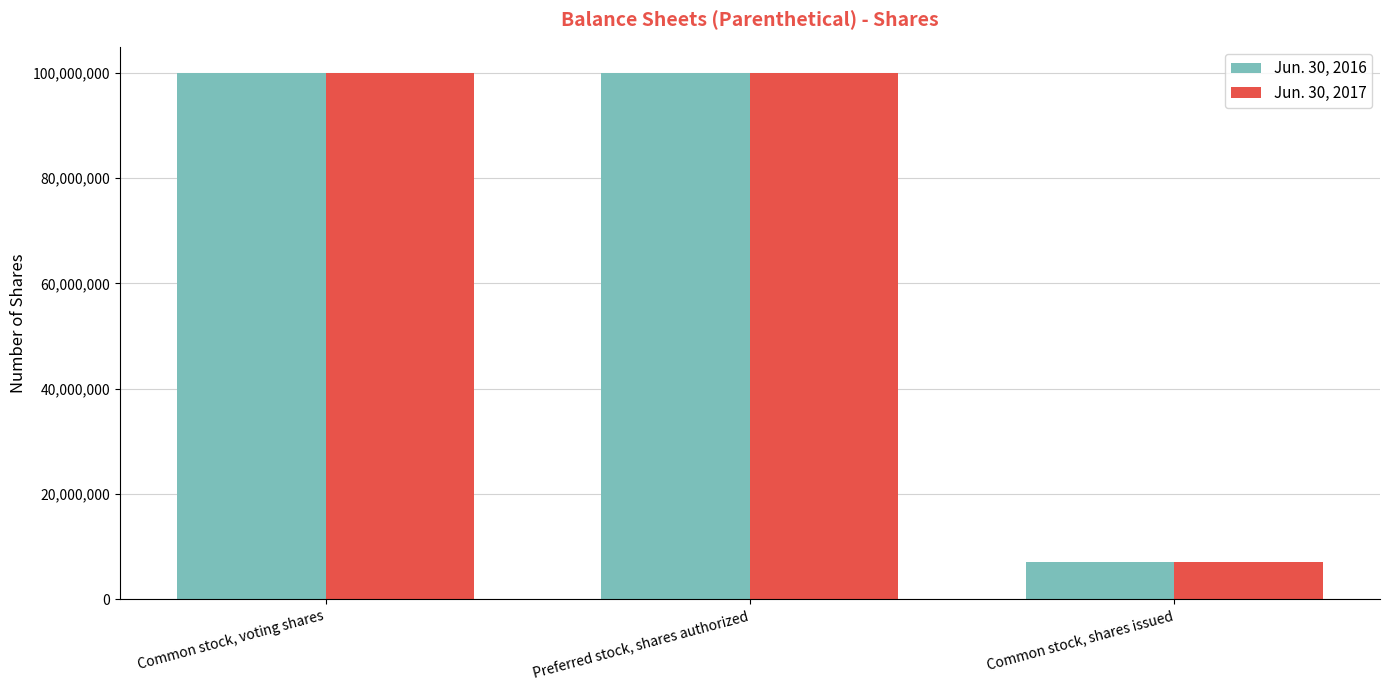

What is the label of the 3rd bar from the right?

Common stock, voting shares